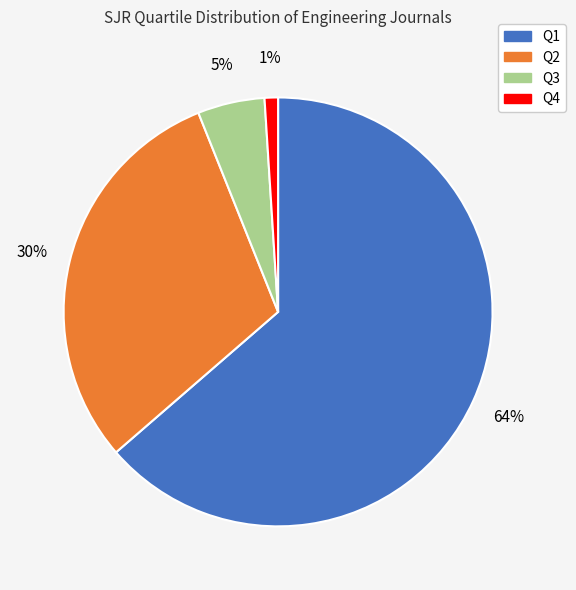

How many segments does this pie chart have?

4